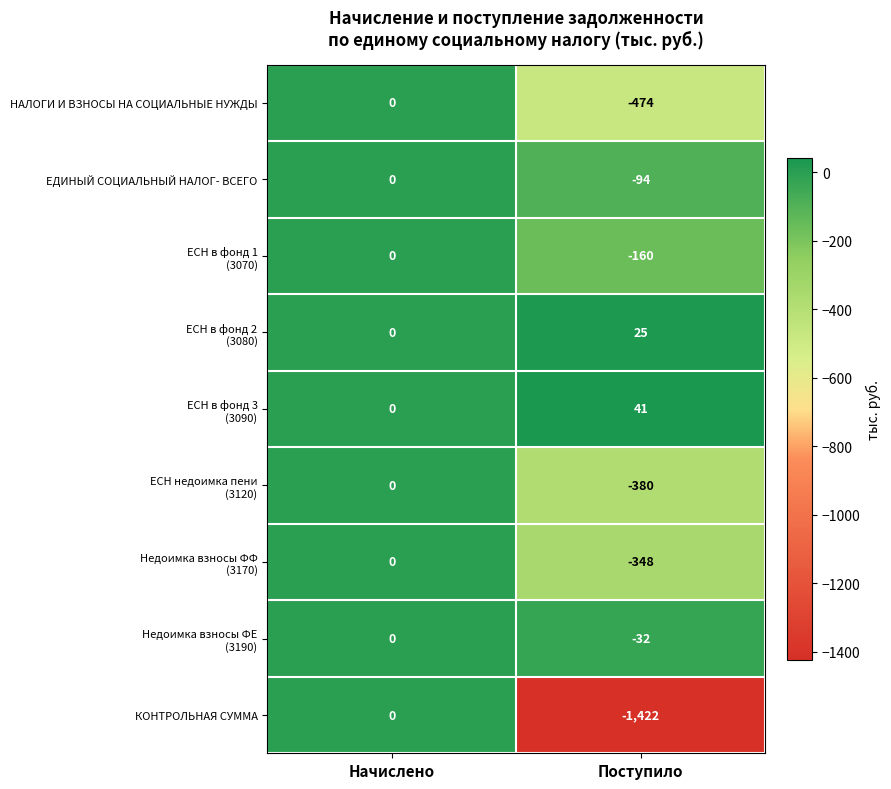

What is the sum of all КОНТРОЛЬНАЯ СУММА values?

-1422